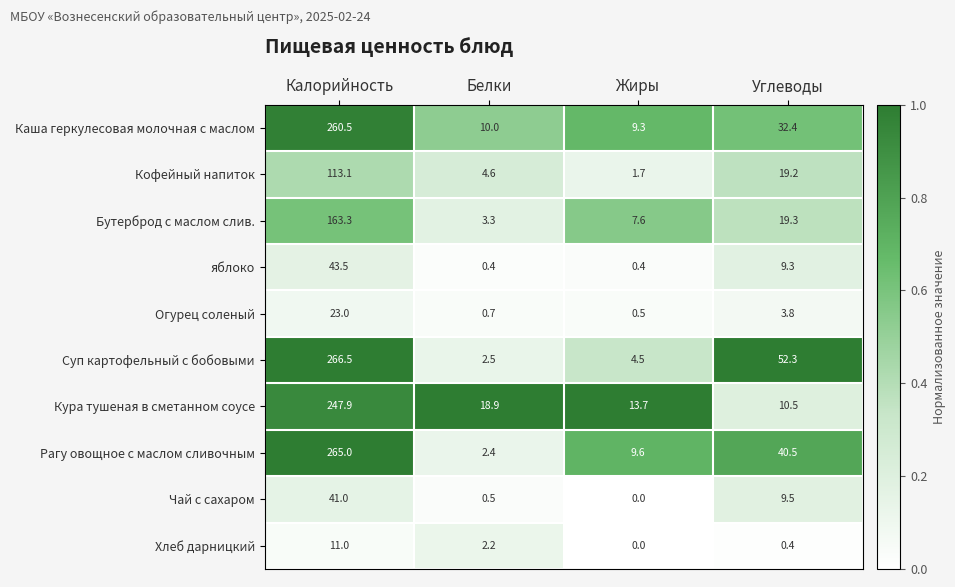

What is the average value of the Огурец соленый series?

7.0